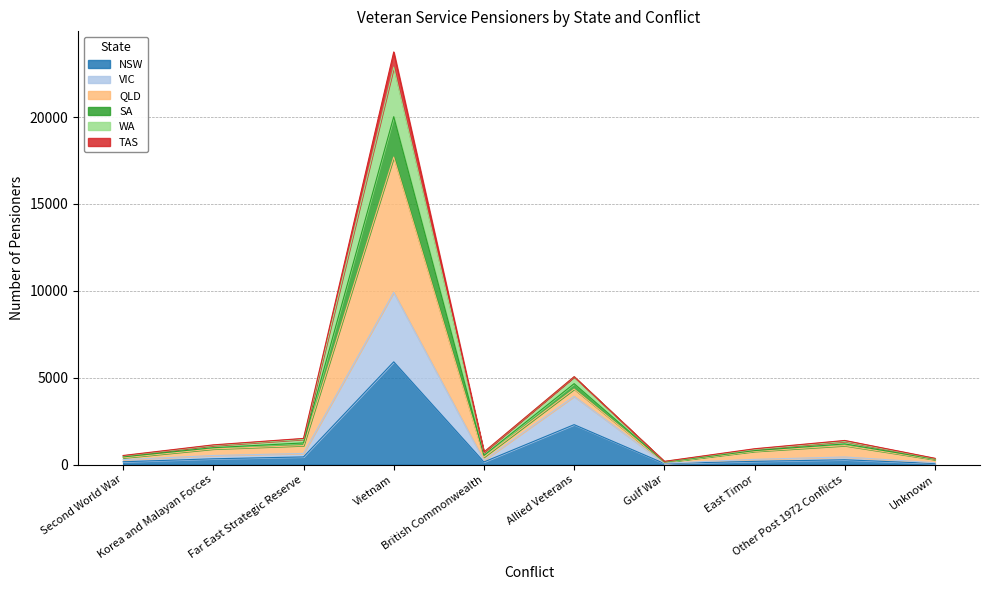

The value of WA at Korea and Malayan Forces is 1642. True or false?

False